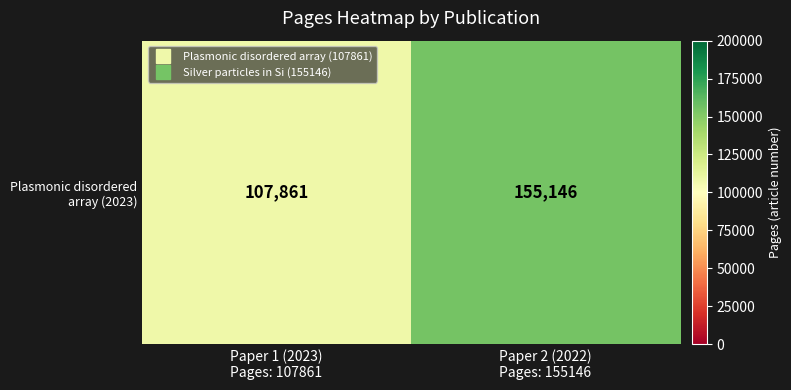

List the labels in order of value, smallest first.

Paper 1 (2023)
Pages: 107861, Paper 2 (2022)
Pages: 155146